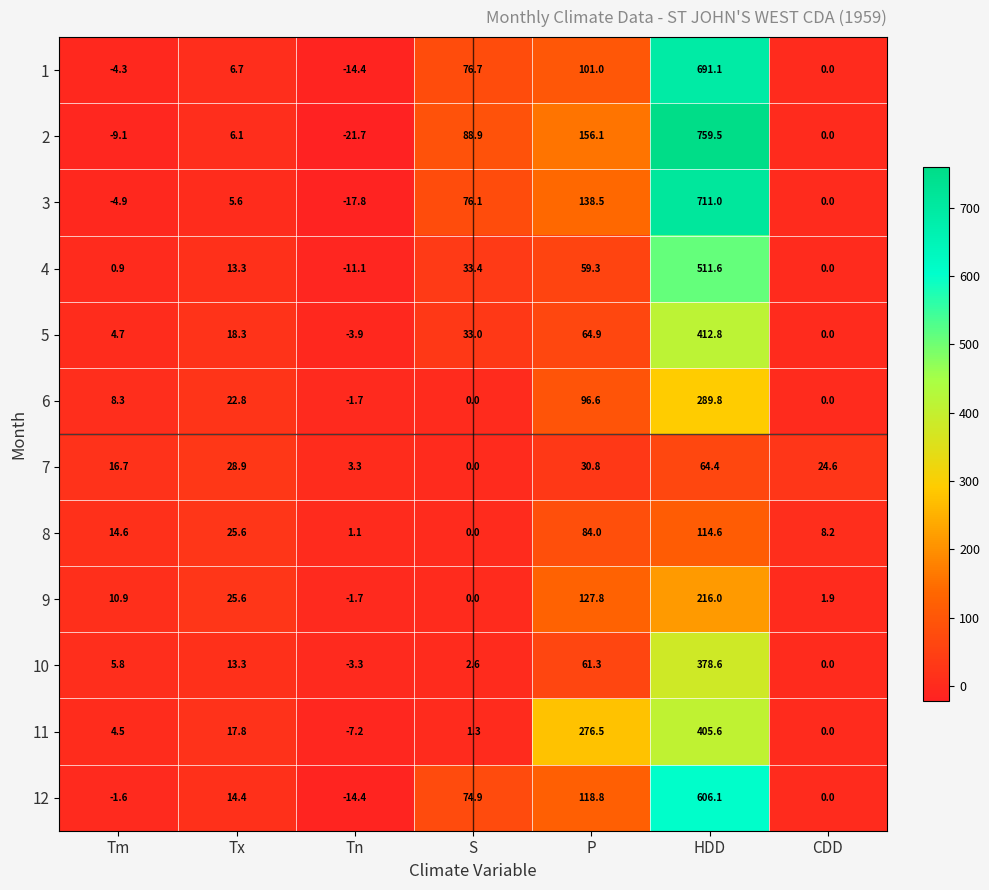

Between Tm and P, which series saw the biggest shift?

11